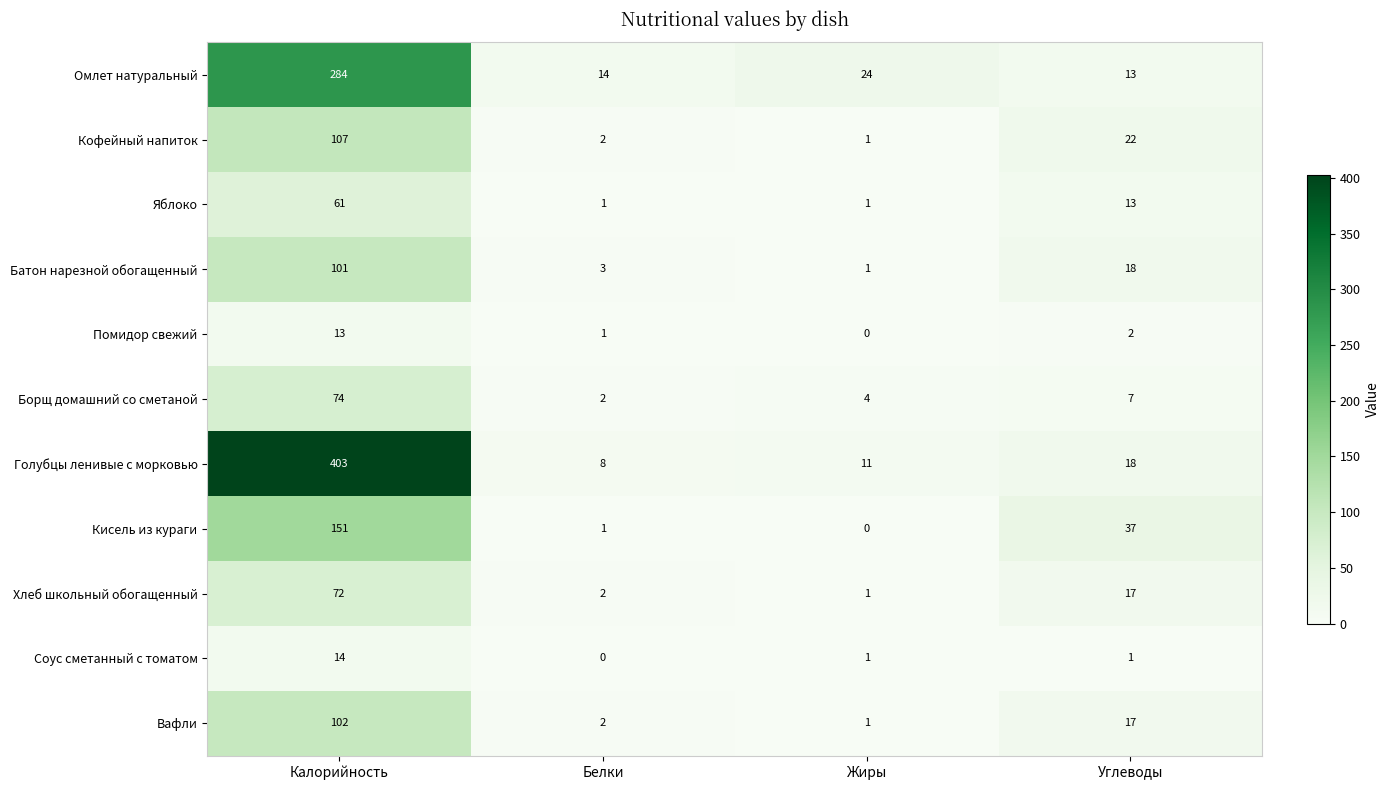

What is the sum of the Борщ домашний со сметаной values at Калорийность and Жиры?

78